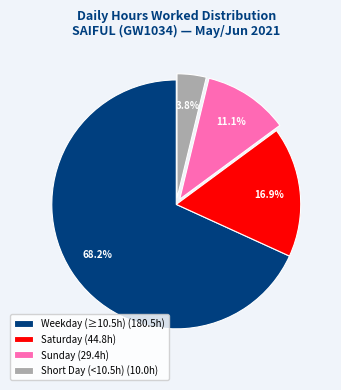

Between Saturday (44.8h) and Weekday (≥10.5h) (180.5h), which is larger?

Weekday (≥10.5h) (180.5h)